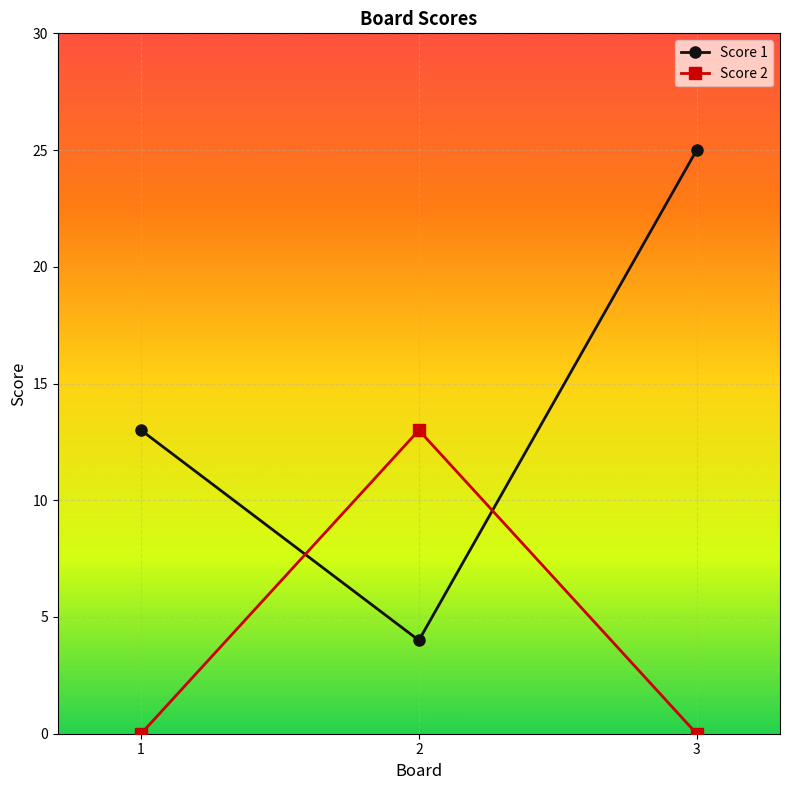

Between 1 and 3, which series saw the biggest shift?

Score 1